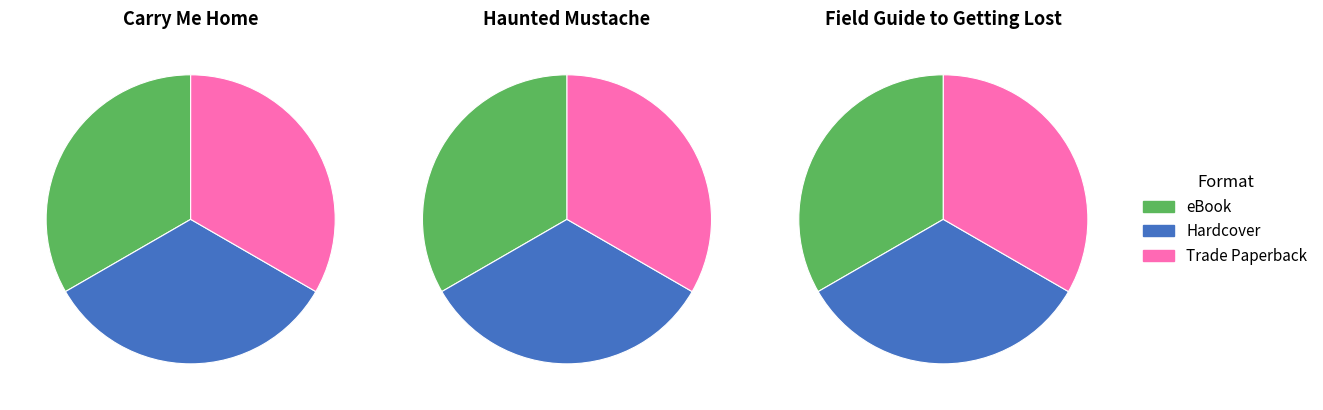

How many segments does this pie chart have?

3